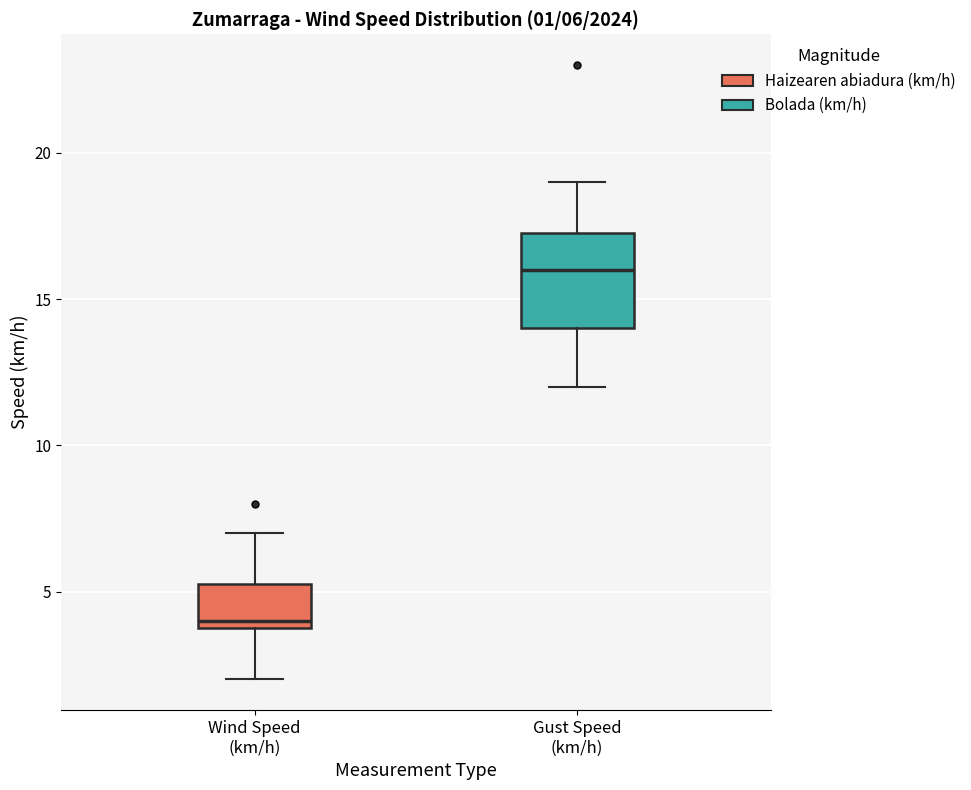

Which box is the tallest, from its lower edge to its upper edge?

Gust Speed (km/h)